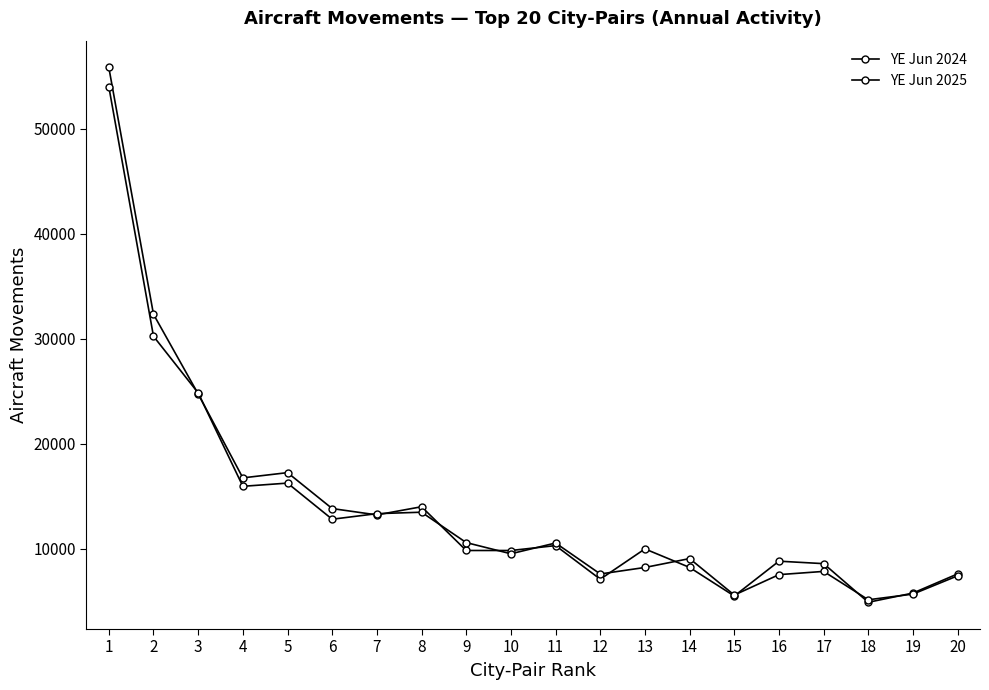

What is the lowest value of the YE Jun 2024 series?

4886